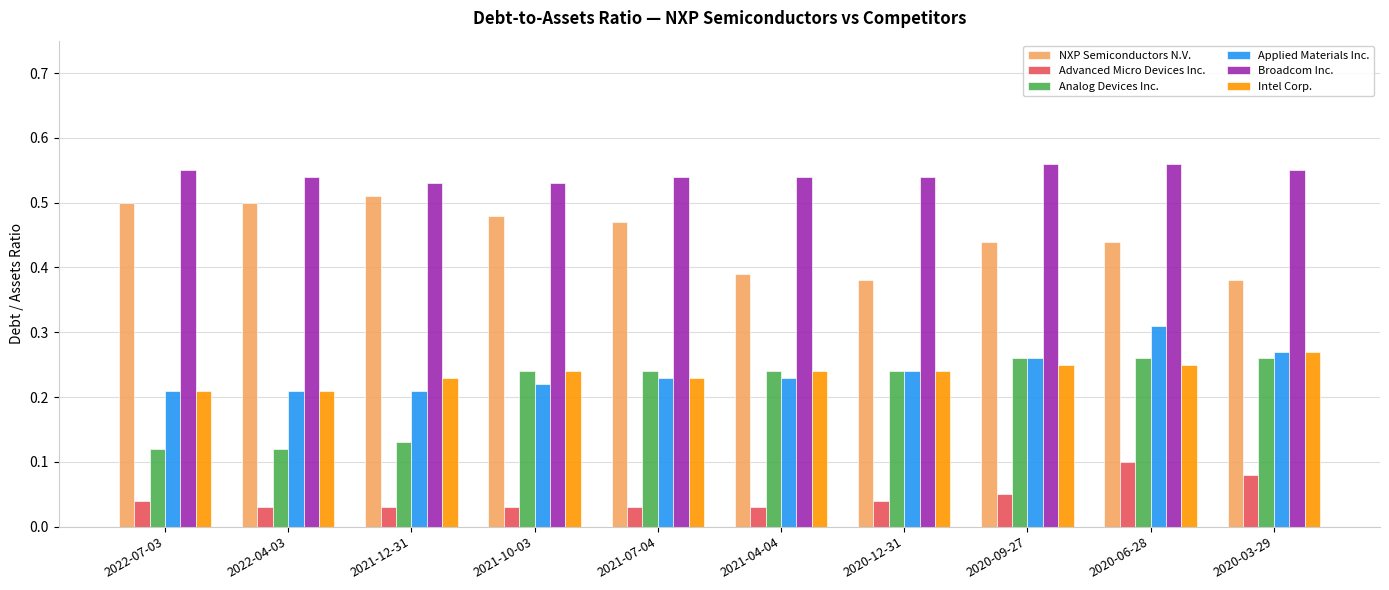

What is the total value across all series at 2021-07-04?

1.7